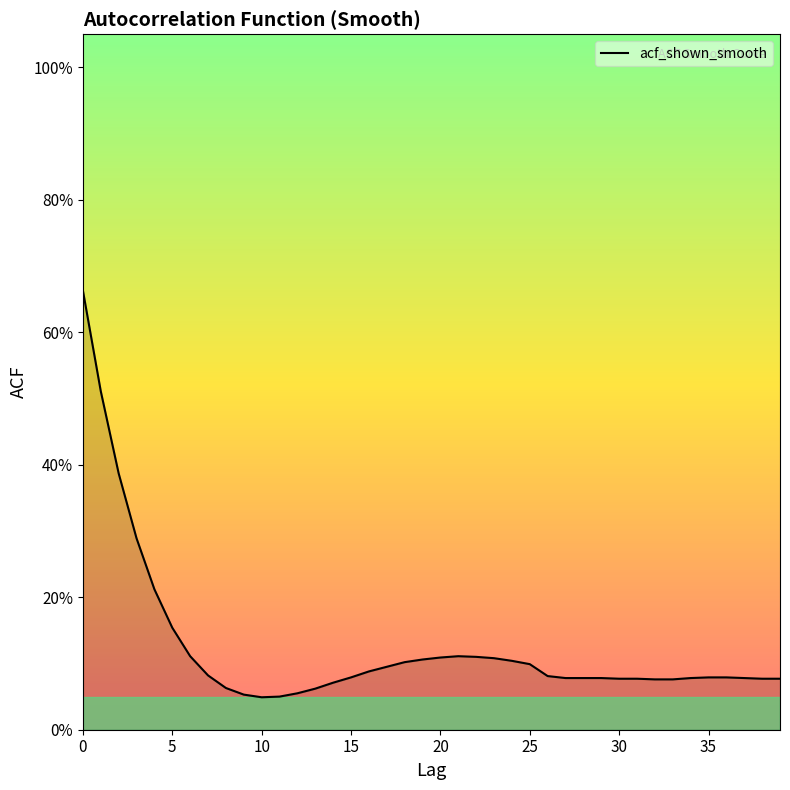

Reading left to right, extract all data points from this chart.

0.7	0.5	0.4	0.3	0.2	0.2	0.1	0.1	0.1	0.1	0.0	0.1	0.1	0.1	0.1	0.1	0.1	0.1	0.1	0.1	0.1	0.1	0.1	0.1	0.1	0.1	0.1	0.1	0.1	0.1	0.1	0.1	0.1	0.1	0.1	0.1	0.1	0.1	0.1	0.1